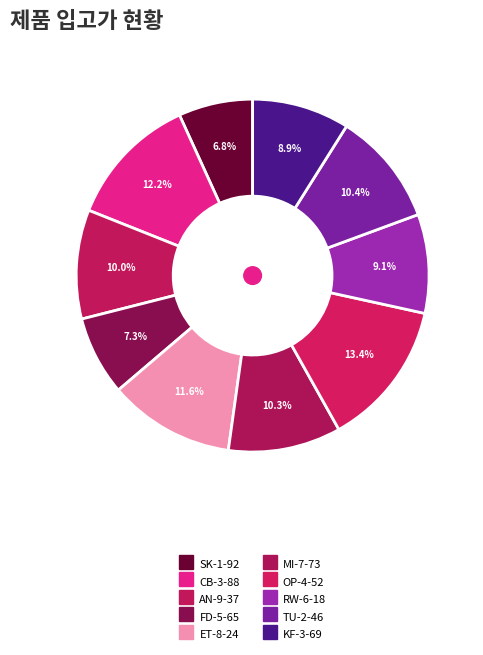

How many segments does this pie chart have?

10